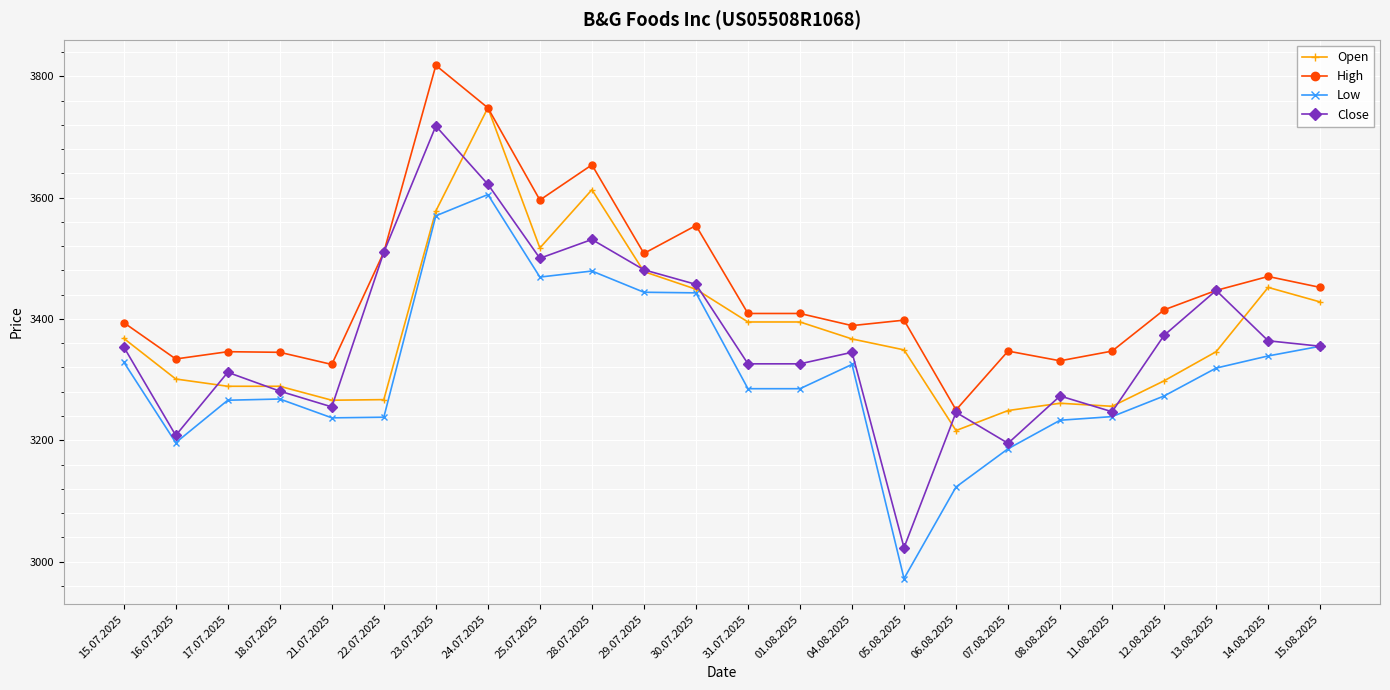

Does the chart have visible grid lines?

Yes